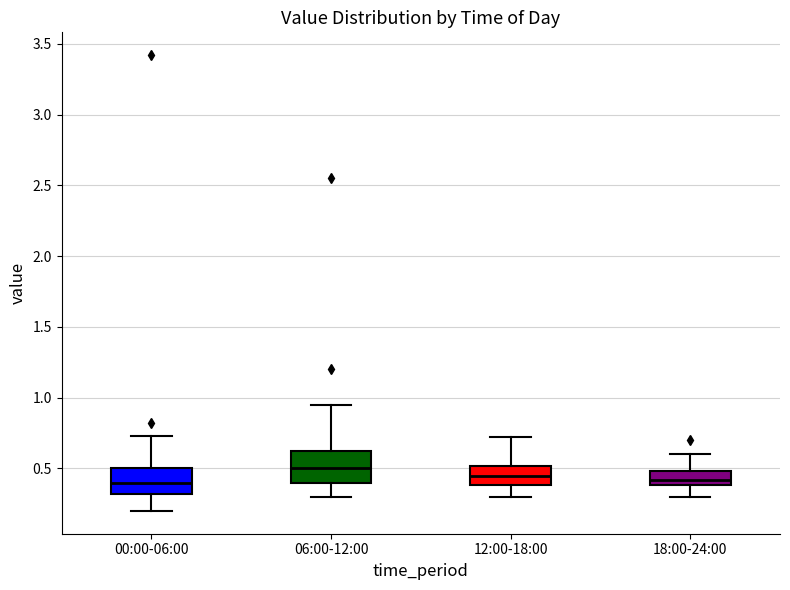

Reading left to right, transcribe this box plot: for each box, give where its median line is, the range the box spans, and where its two whiskers end, as read against the y-axis. The values are not printed on the chart, so give them approximately, as read against the axis.

00:00-06:00: median 0.40, box 0.30 to 0.50, whiskers 0.20 to 0.75
06:00-12:00: median 0.50, box 0.40 to 0.60, whiskers 0.30 to 0.95
12:00-18:00: median 0.45, box 0.40 to 0.50, whiskers 0.30 to 0.70
18:00-24:00: median 0.40 (inside the box), box 0.40 to 0.50, whiskers 0.30 to 0.60